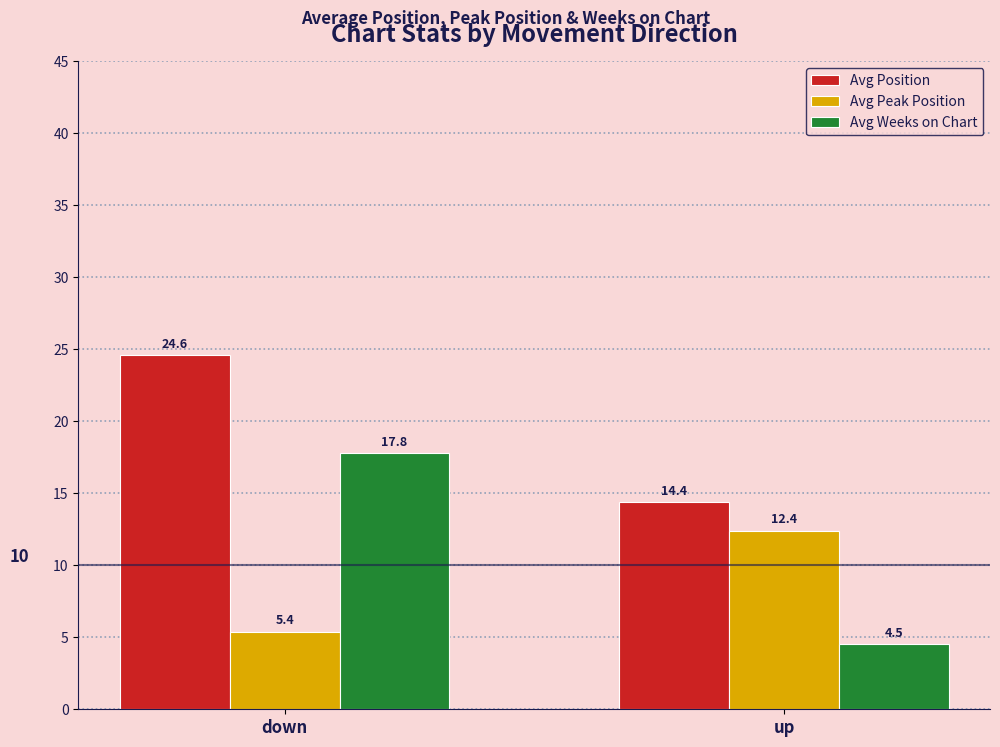

What is the label of the 1st bar from the right?

up